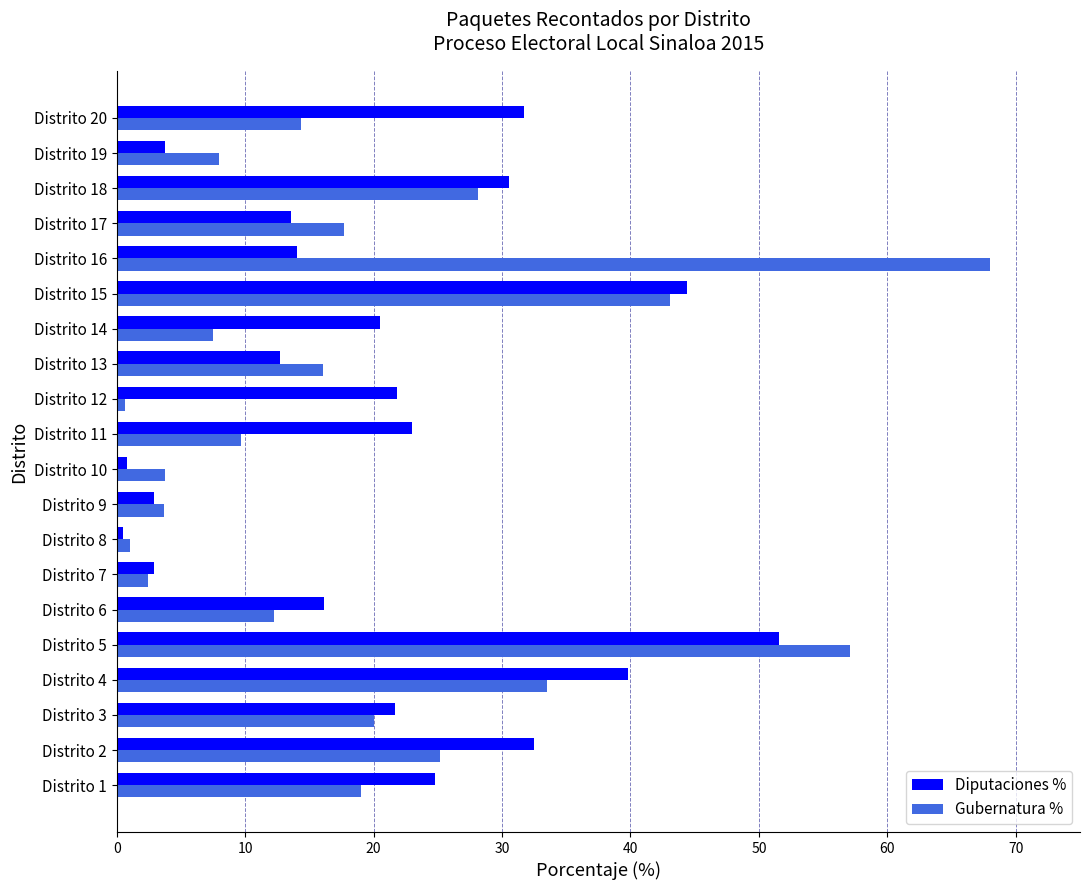

Rank the series at Distrito 13 from highest to lowest value.

Gubernatura %, Diputaciones %